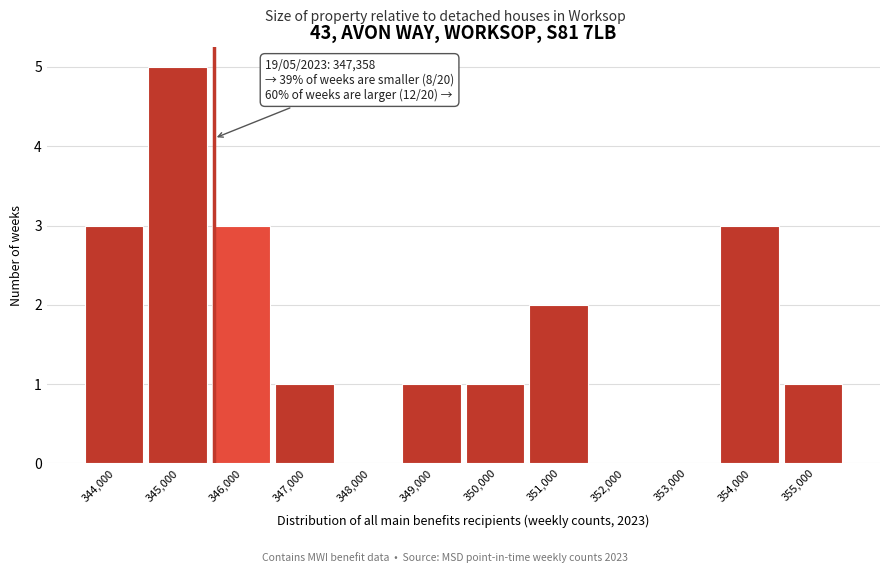

Reading right to left, list all the values displayed in this chart.

355,000=1	354,000=3	353,000=0	352,000=0	351,000=2	350,000=1	349,000=1	348,000=0	347,000=1	346,000=3	345,000=5	344,000=3